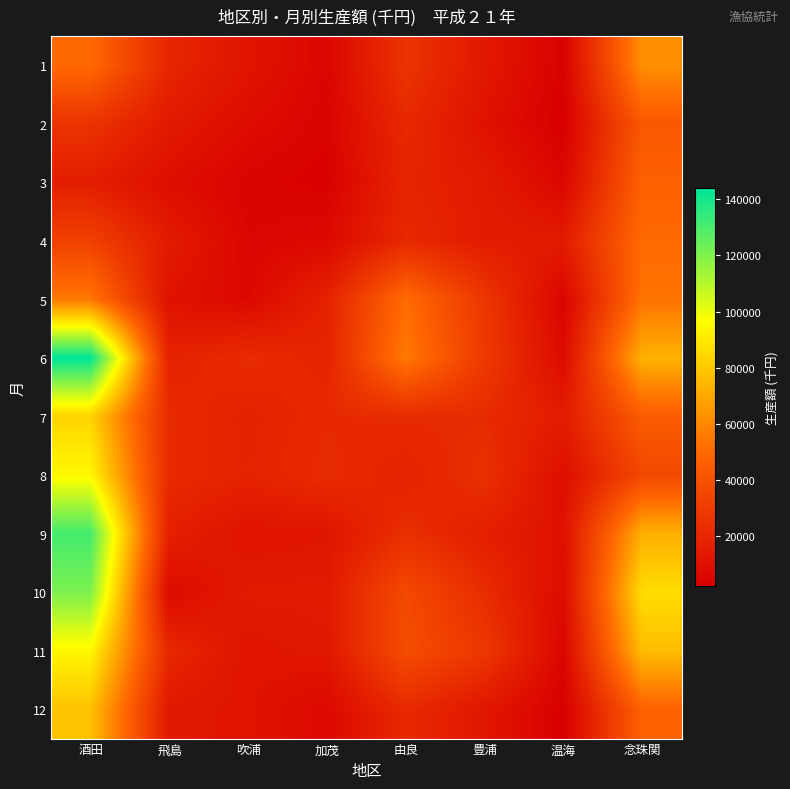

Which series has the widest spread of values?

6